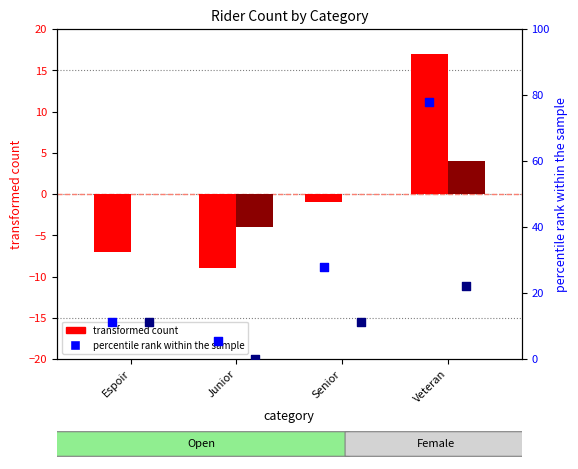

Which series has the largest Y range (max minus min)?

percentile rank (Open)